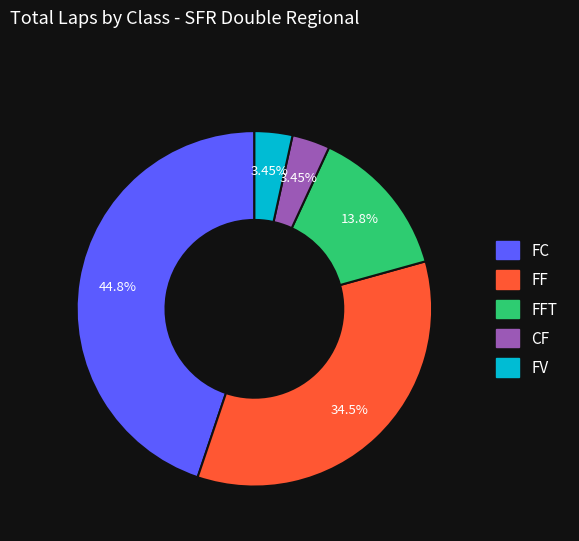

Is there any slice that represents more than half of the pie?

No